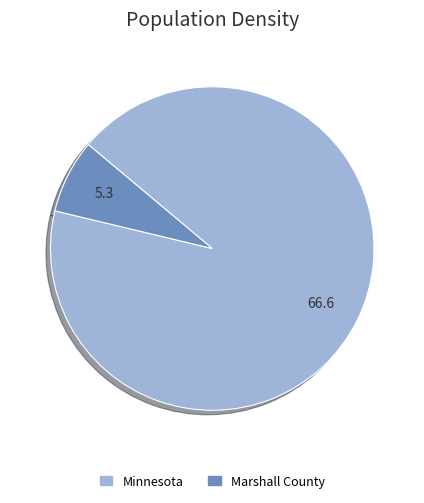

What is the majority slice?

Minnesota